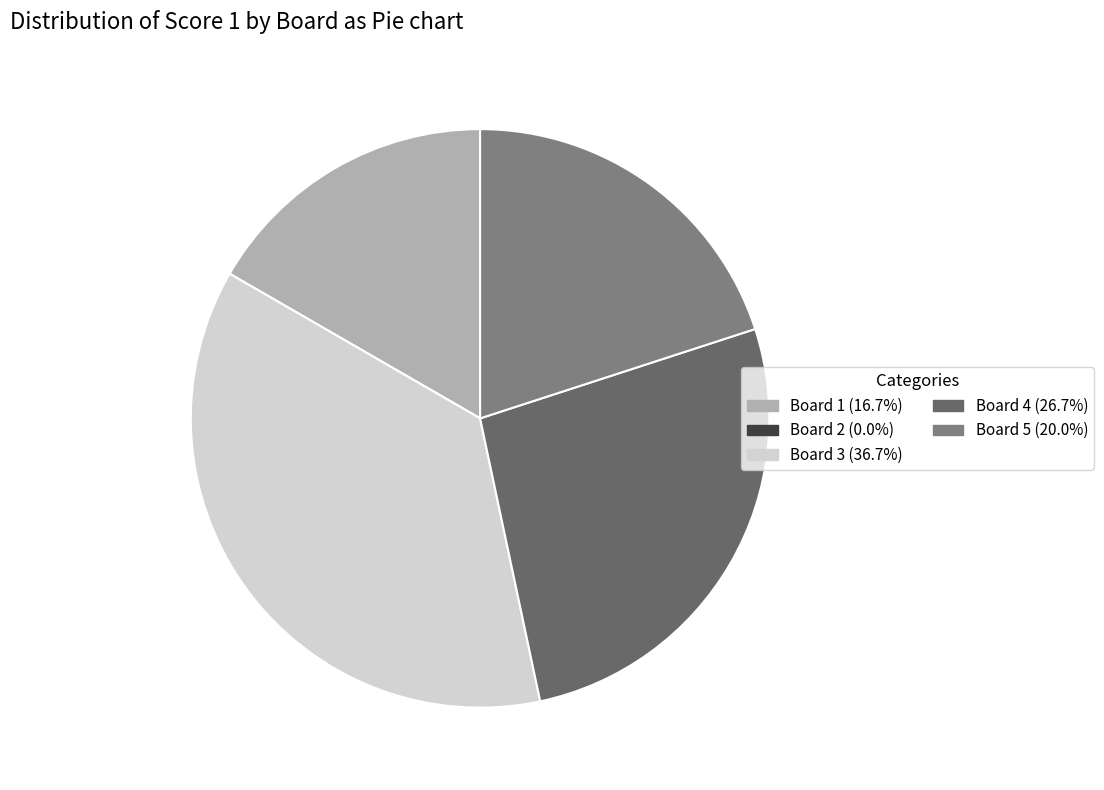

What is the total percentage of Board 4 and Board 3?

63.3%